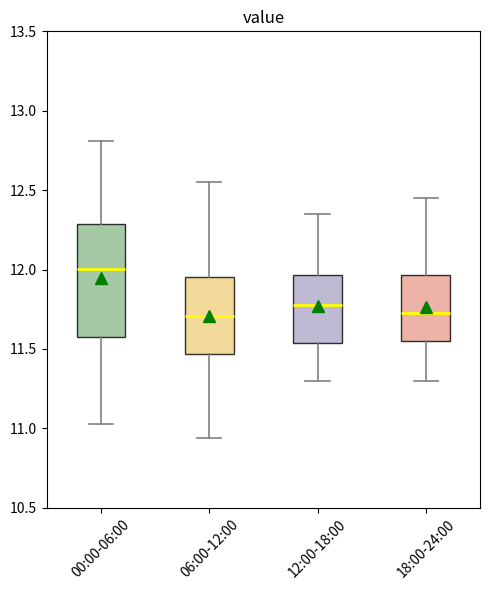

Comparing the boxes themselves (not the whiskers), which one is the tallest?

00:00-06:00